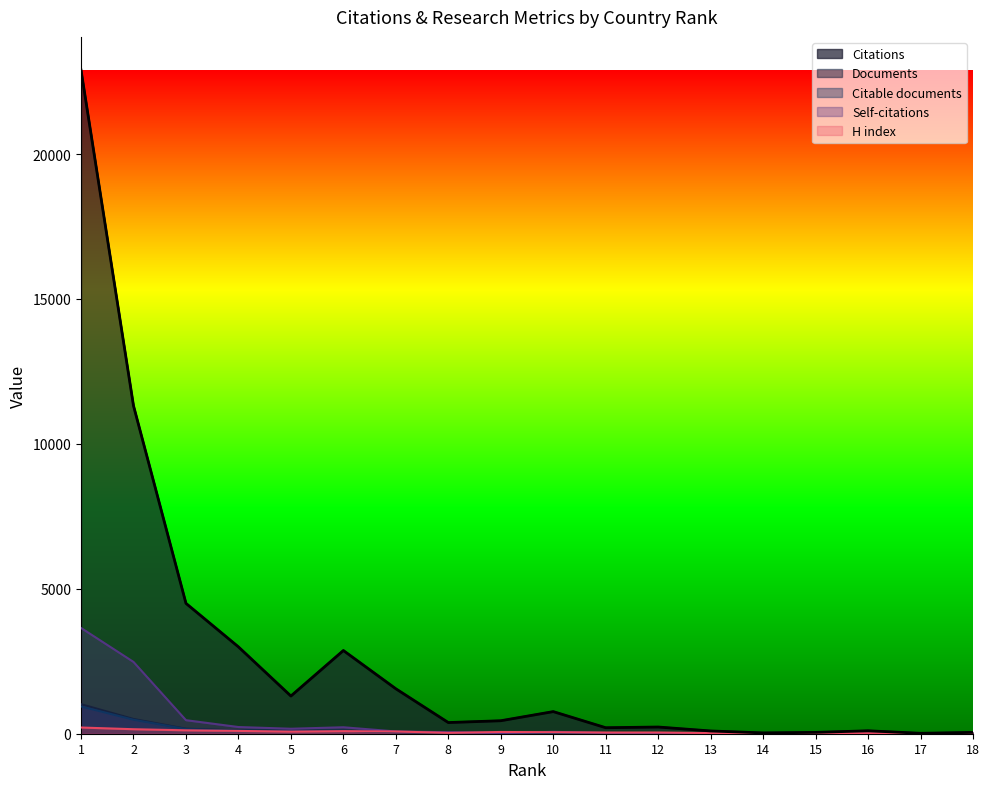

Is it true that Citable documents equals 6 at 15?

False